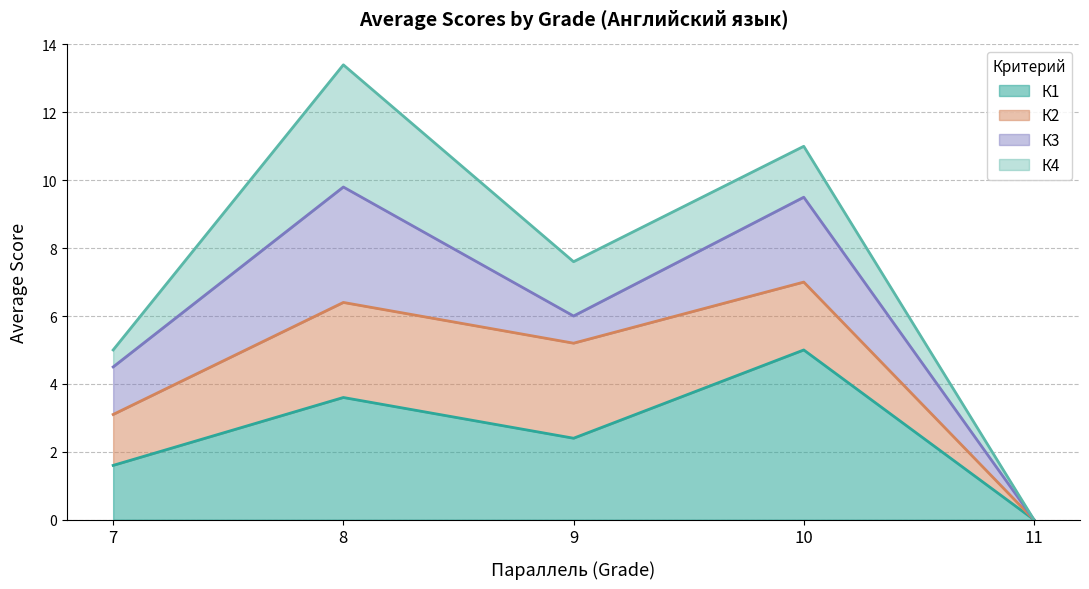

At which label does К1 reach its minimum?

11